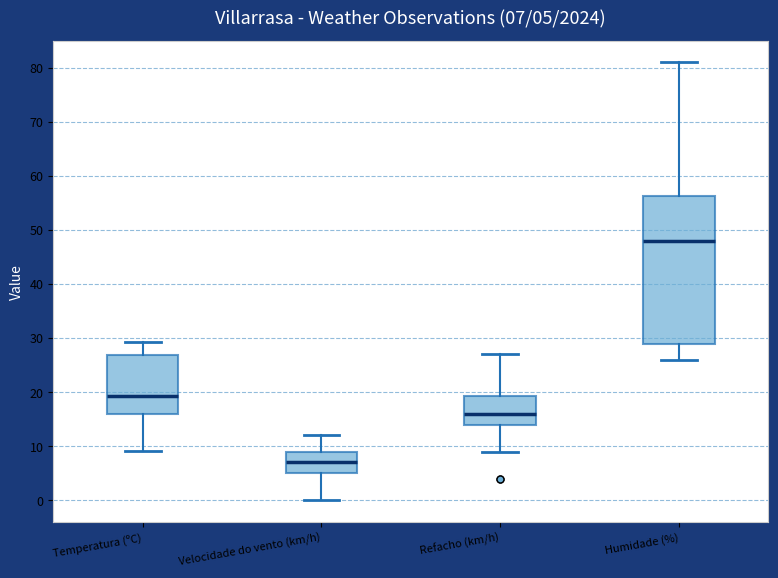

Which box's median line is the highest?

Humidade (%)